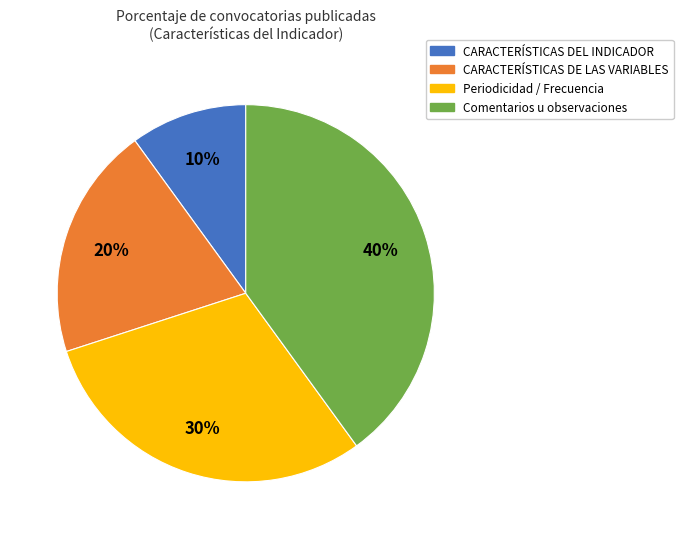

Is the sum of Comentarios u observaciones and Periodicidad / Frecuencia greater than half?

Yes